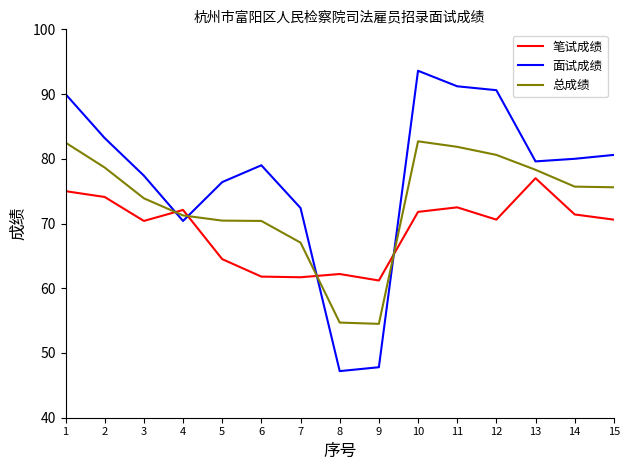

At which label does 笔试成绩 first exceed 70?

1